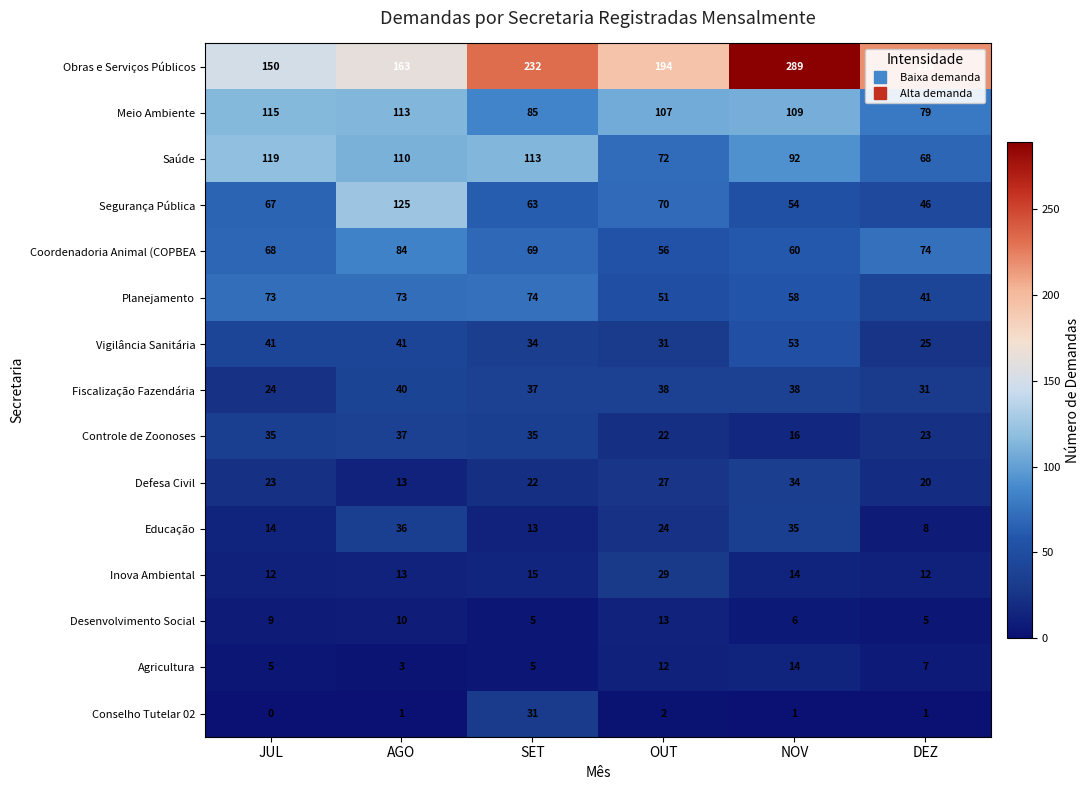

Is it true that Fiscalização Fazendária equals 58 at OUT?

False